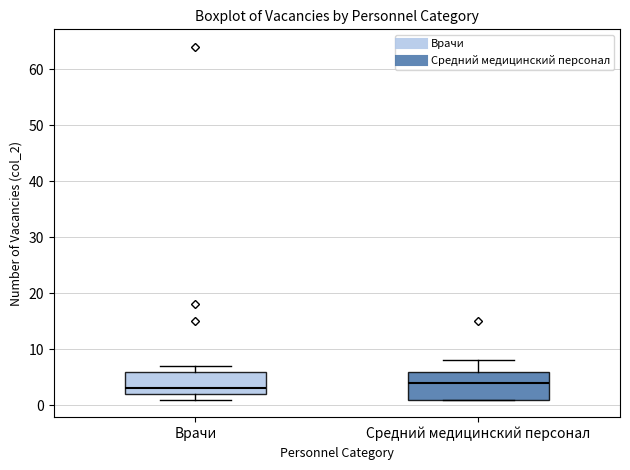

Reading left to right, read every box against the y-axis: the position of its median line, the range the box covers, and the ends of its whiskers. The values are not printed on the chart, so give them approximately, as read against the axis.

Врачи: median 3, box 2 to 6, whiskers 1 to 7
Средний медицинский персонал: median 4, box 1 to 6, whiskers 1 to 8